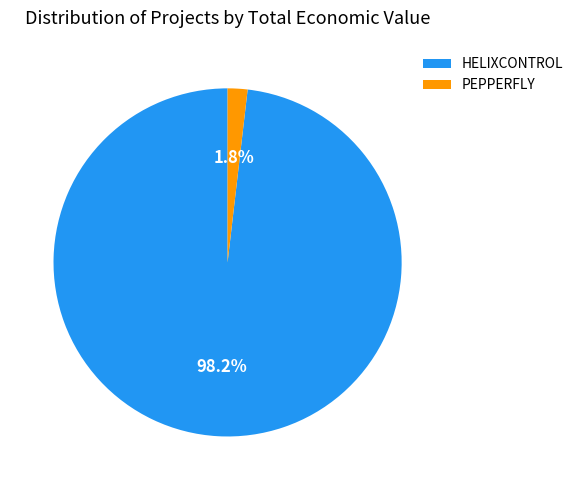

Which category has the smallest portion of the pie?

PEPPERFLY